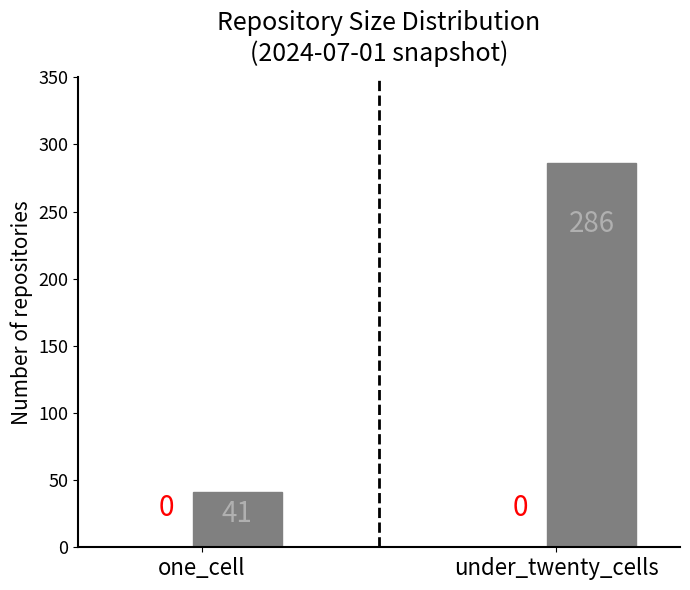

What is the maximum value shown in the chart?

286